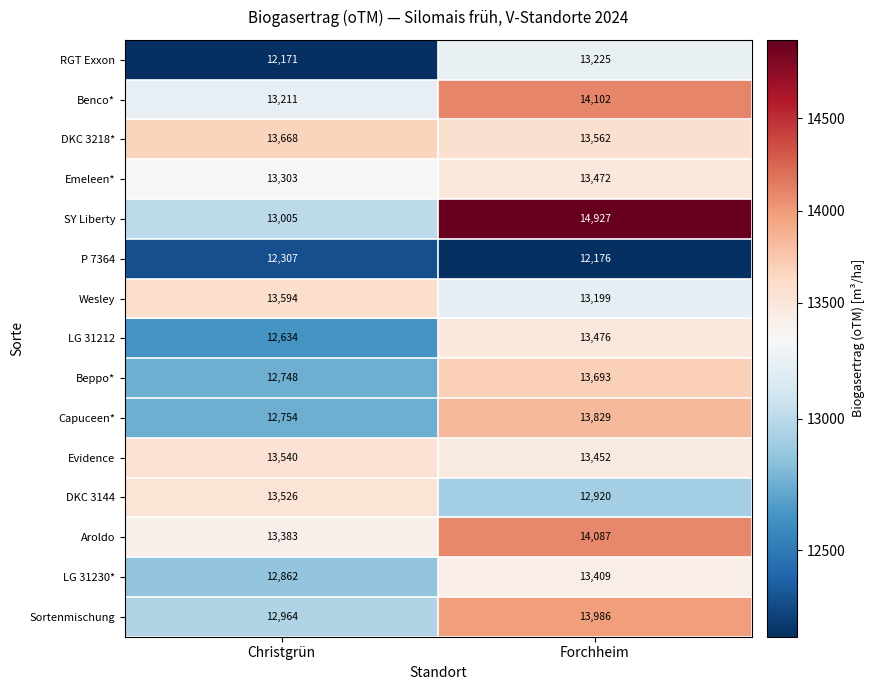

Reading left to right, what are all the values shown in this chart?

RGT Exxon: 12171	13225
Benco*: 13211	14102
DKC 3218*: 13668	13562
Emeleen*: 13303	13472
SY Liberty: 13005	14927
P 7364: 12307	12176
Wesley: 13594	13199
LG 31212: 12634	13476
Beppo*: 12748	13693
Capuceen*: 12754	13829
Evidence: 13540	13452
DKC 3144: 13526	12920
Aroldo: 13383	14087
LG 31230*: 12862	13409
Sortenmischung: 12964	13986